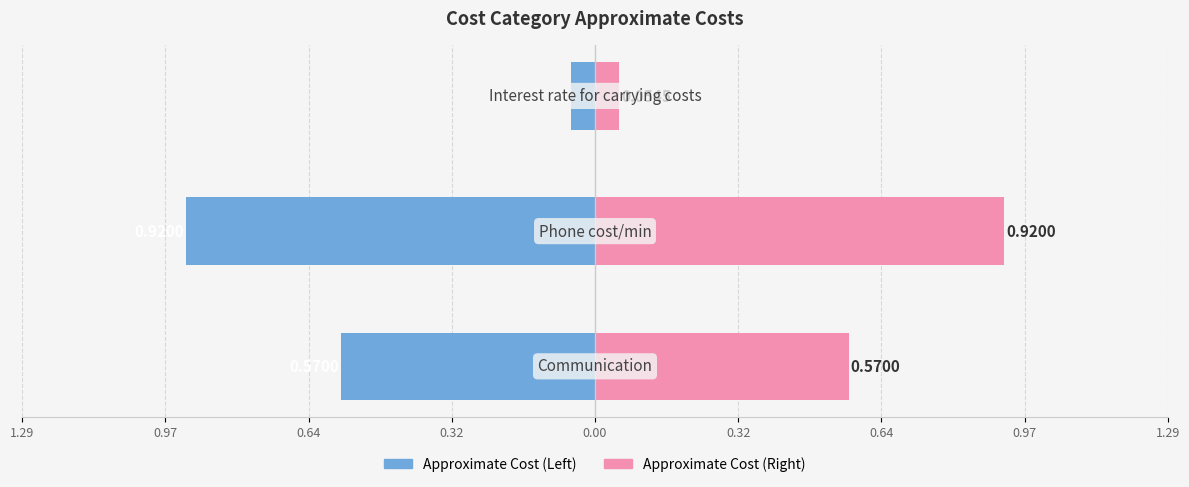

List the series in order of their overall mean, lowest first.

Approximate Cost (Left), Approximate Cost (Right)